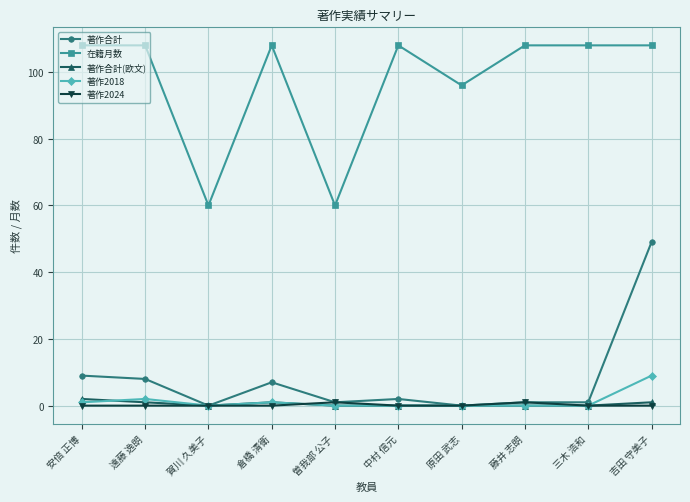

Which series changed the most between 三木 浩和 and 吉田 守美子?

著作合計